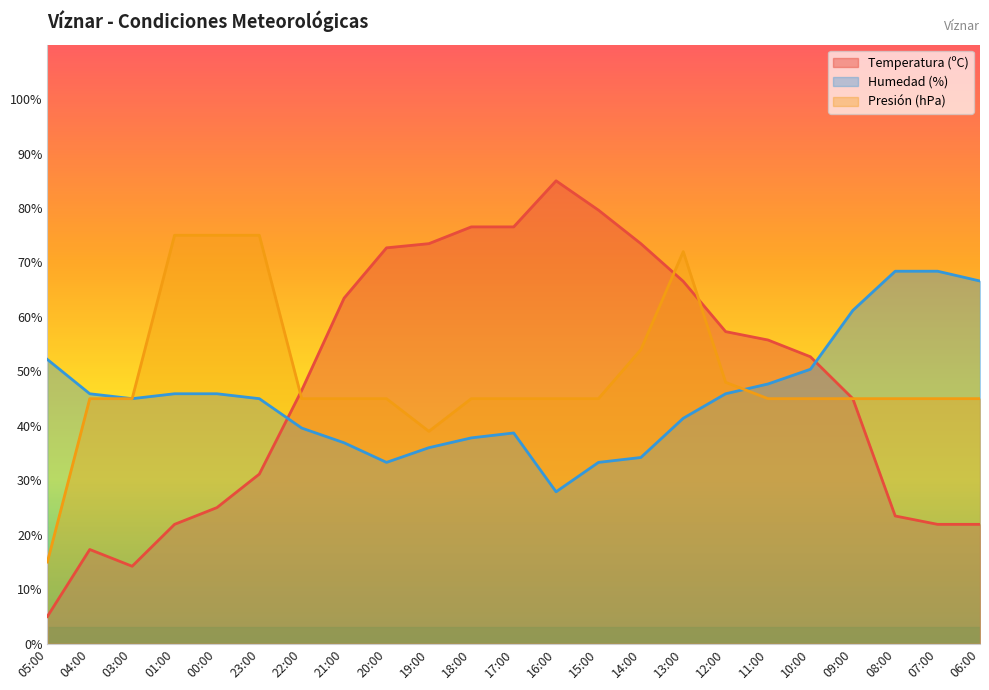

What is the difference between the maximum and second lowest values in the Presión (hPa) series?

36.0